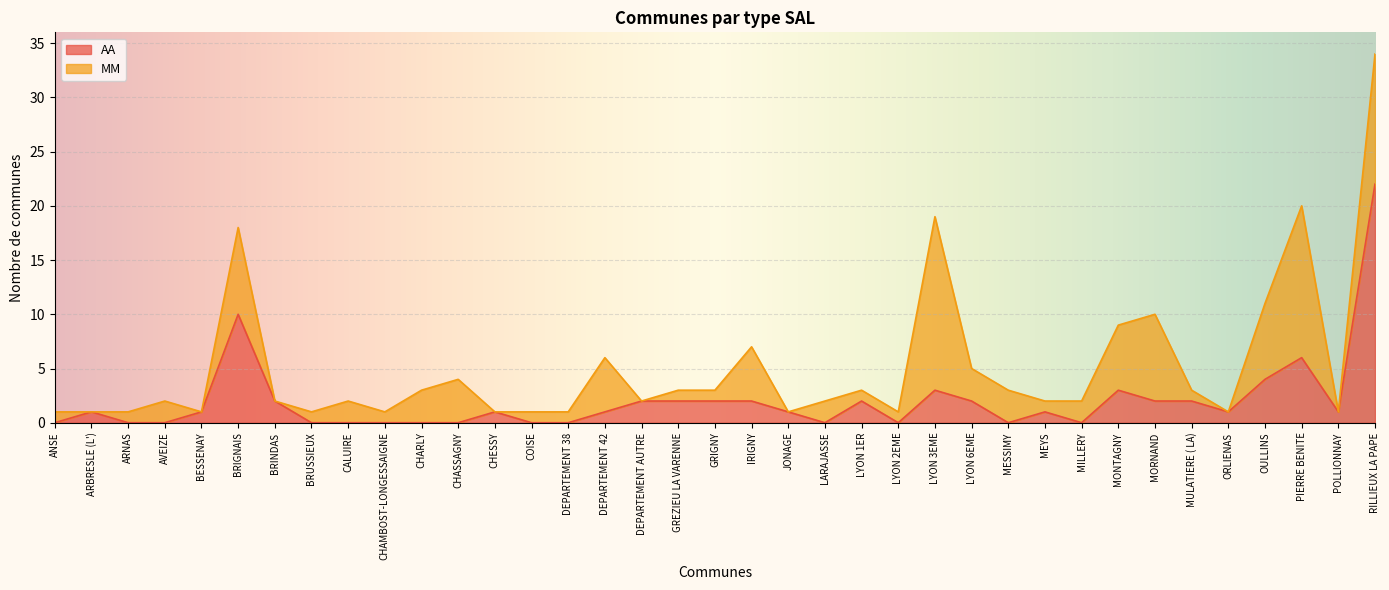

Rank the categories by value from lowest to highest.

ANSE, ARNAS, AVEIZE, BRUSSIEUX, CALUIRE, CHAMBOST-LONGESSAIGNE, CHARLY, CHASSAGNY, COISE, DEPARTEMENT 38, LARAJASSE, LYON 2EME, MESSIMY, MILLERY, ARBRESLE (L'), BESSENAY, CHESSY, DEPARTEMENT 42, JONAGE, MEYS, ORLIENAS, POLLIONNAY, BRINDAS, DEPARTEMENT AUTRE, GREZIEU LA VARENNE, GRIGNY, IRIGNY, LYON 1ER, LYON 6EME, MORNAND, MULATIERE ( LA), LYON 3EME, MONTAGNY, OULLINS, PIERRE BENITE, BRIGNAIS, RILLIEUX LA PAPE